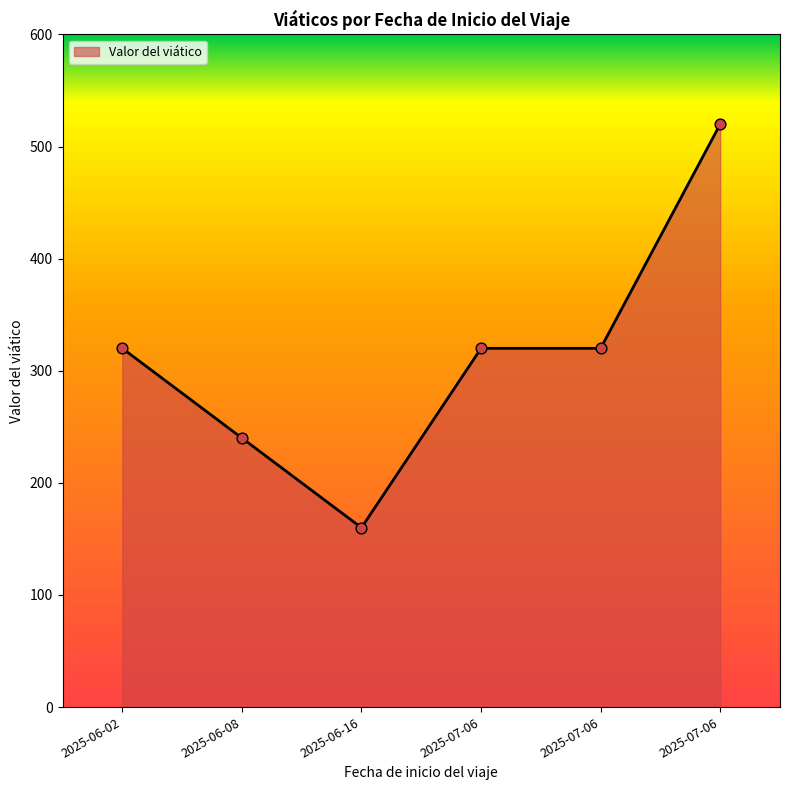

What is the change in value from 2025-06-08 to 2025-07-06?

+80